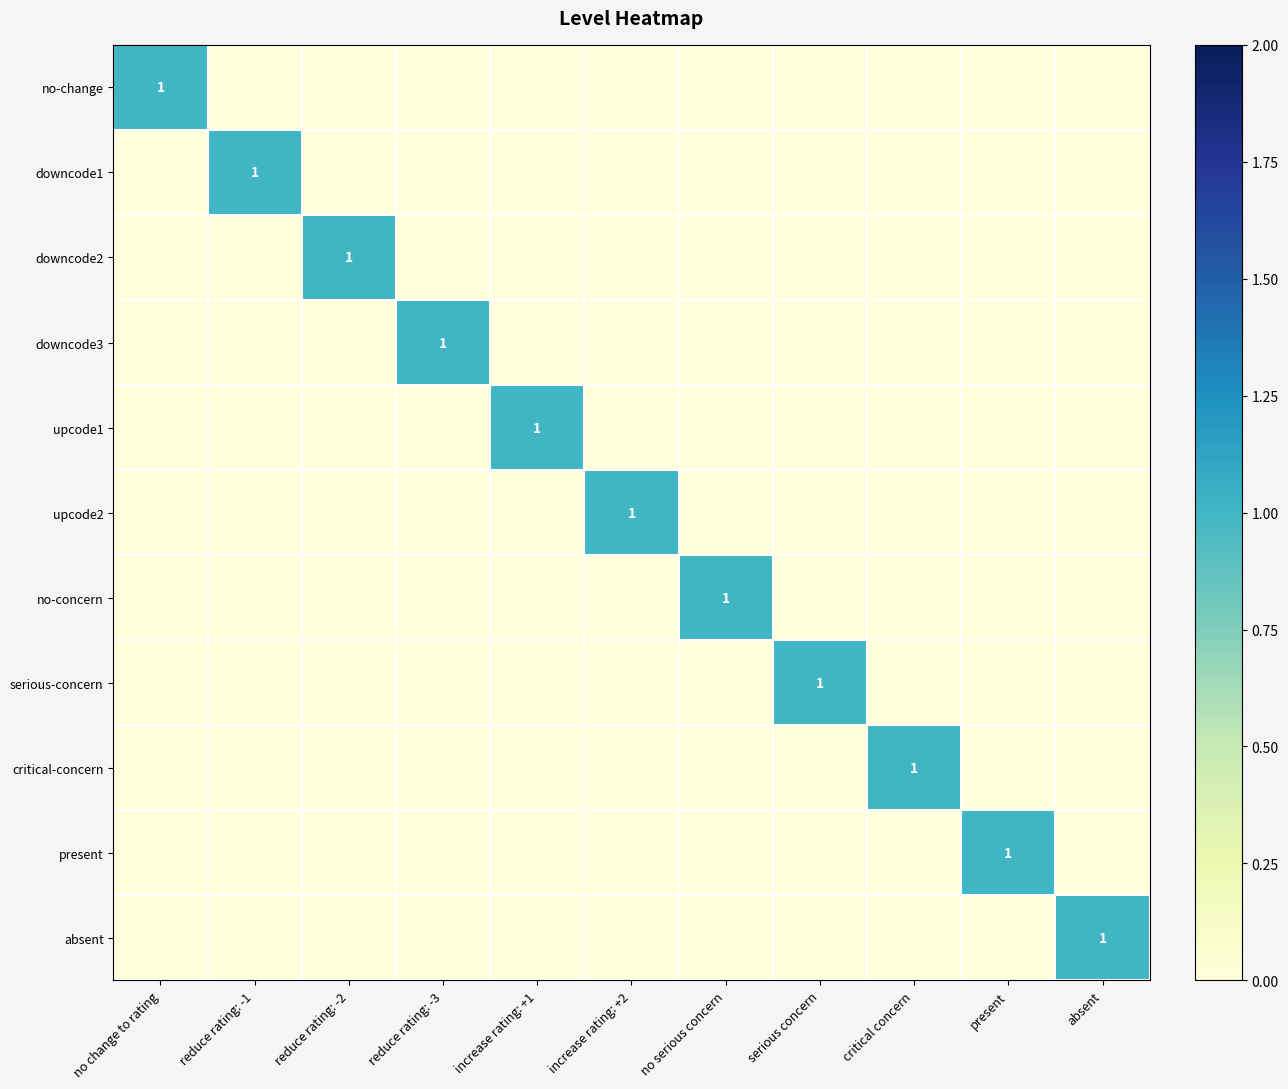

Where is absent nearest to the value 0?

no change to rating